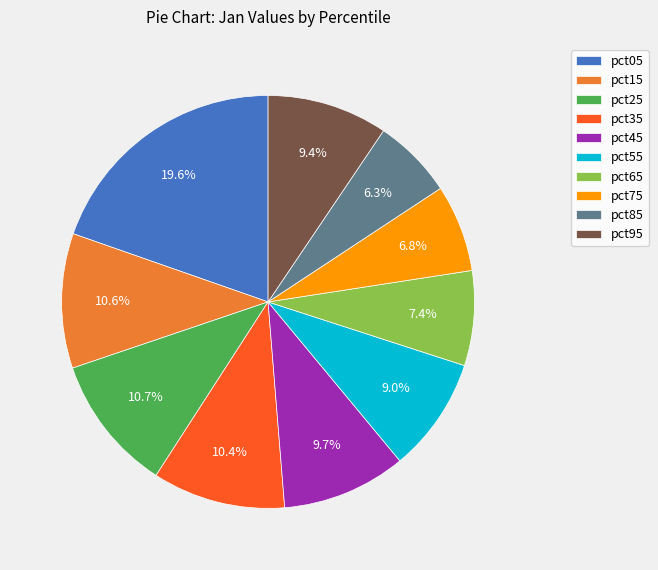

To the nearest percent, what portion does pct05 represent?

20%